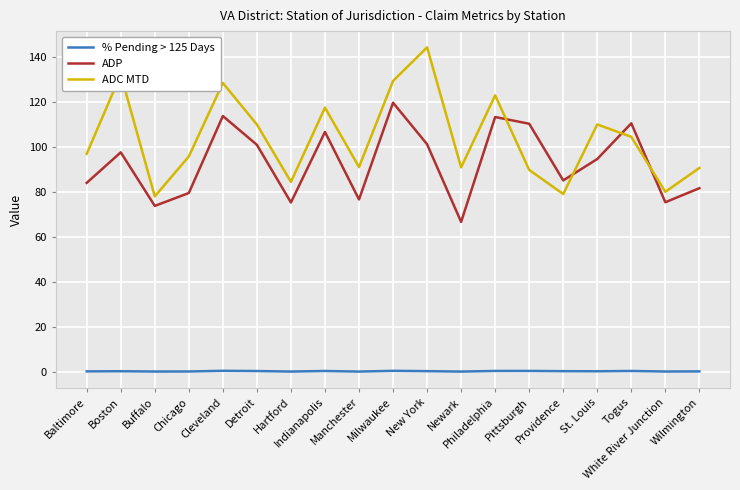

What is the lowest value of the ADC MTD series?

78.0